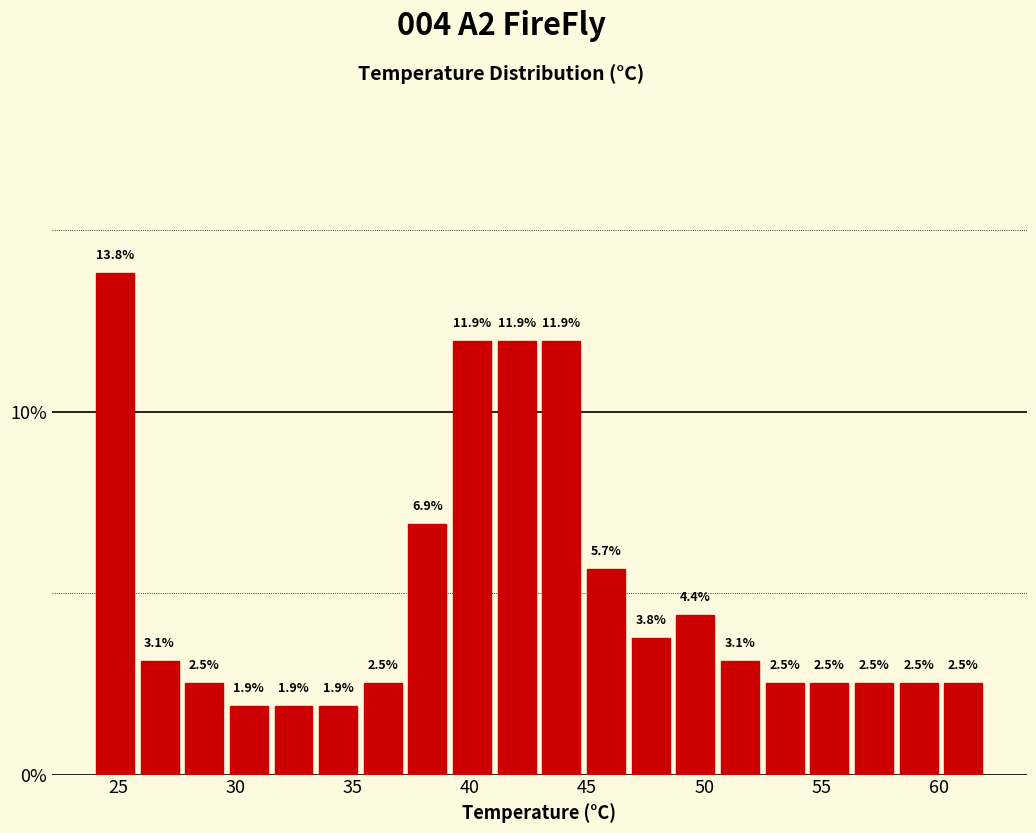

Around what value on the x-axis is the tallest bar? Give the approximate position of its centre, as read against the axis.

25.0